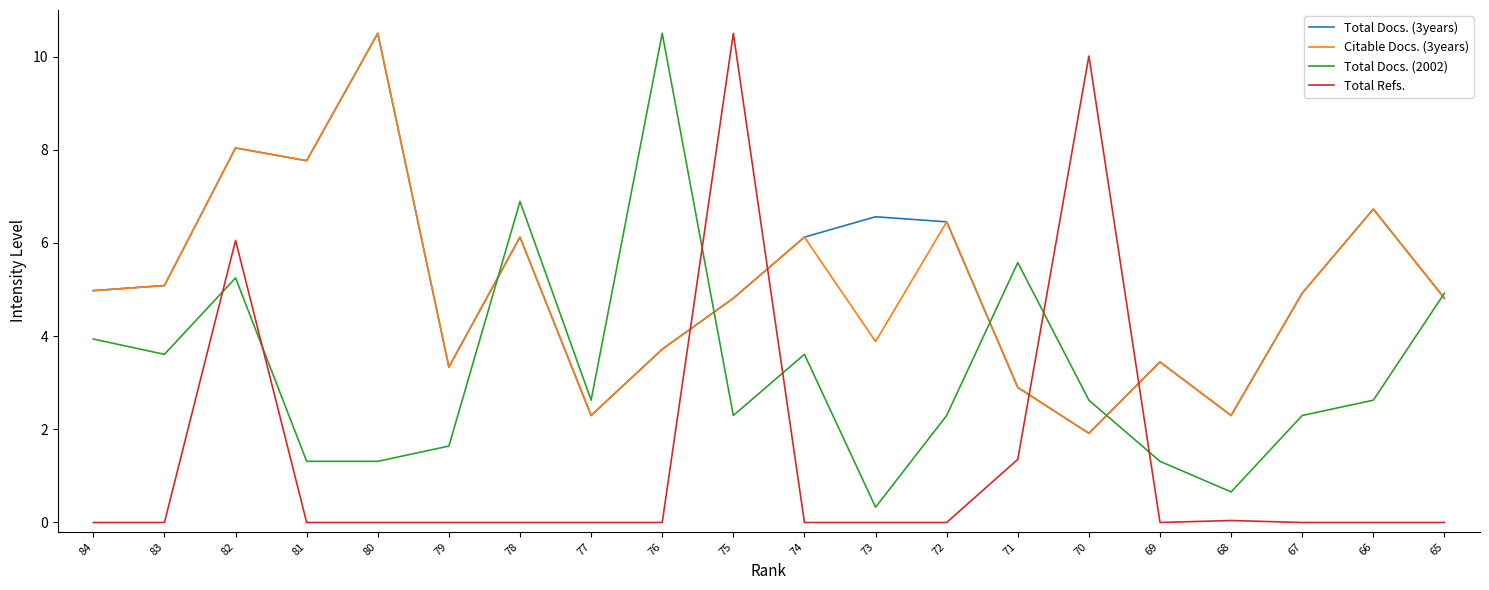

Is the value of Total Docs. (2002) at 70 greater than the value of Total Refs. at 82?

No